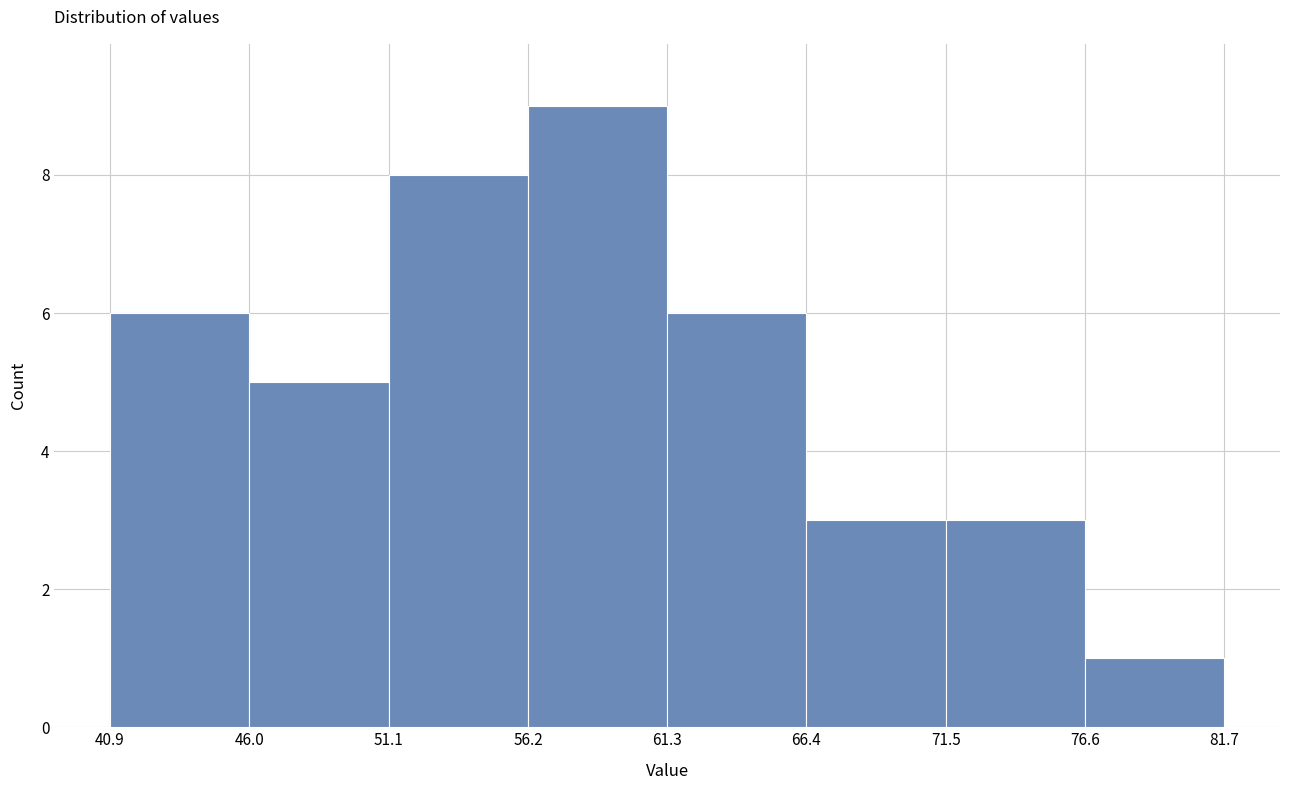

Reading left to right, transcribe this chart: for each bar, give the range it covers on the x-axis and its height. The values are not printed on the chart, so give them approximately, as read against the axis.

40.9 to 46.0: 6
46.0 to 51.1: 5
51.1 to 56.2: 8
56.2 to 61.3: 9
61.3 to 66.4: 6
66.4 to 71.5: 3
71.5 to 76.6: 3
76.6 to 81.7: 1